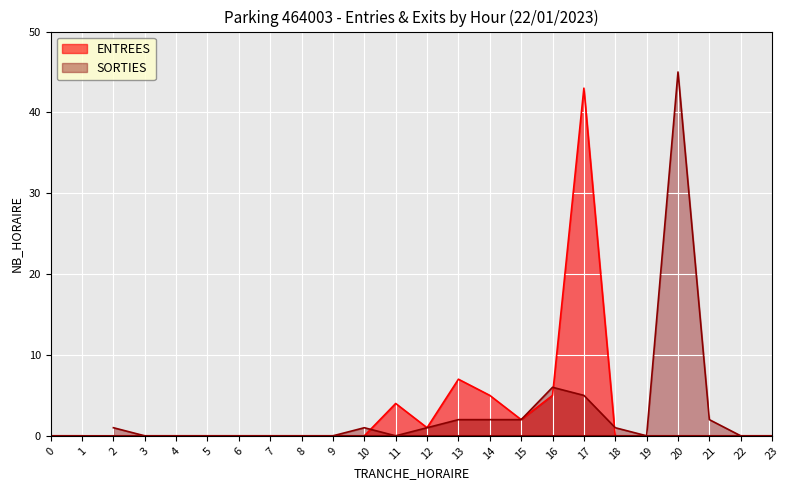

The SORTIES series shows 5 at 17. True or false?

True